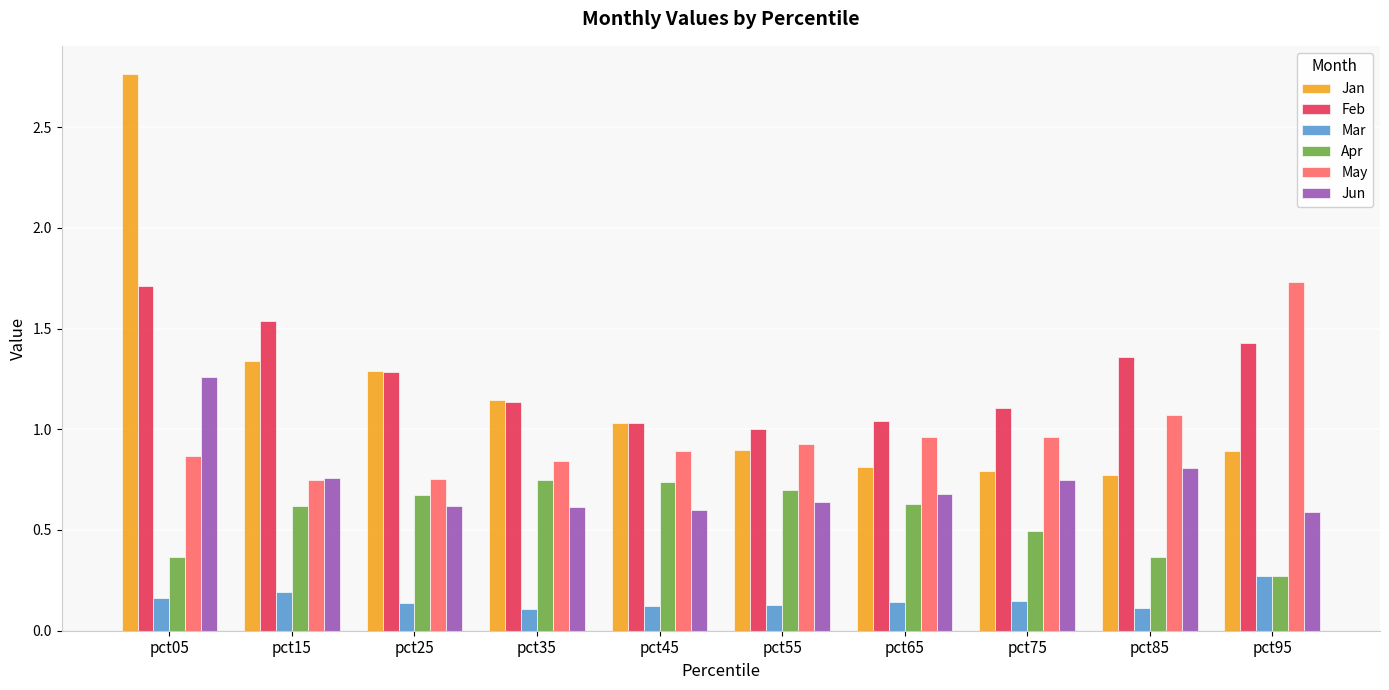

Between pct05 and pct95, which series saw the biggest shift?

Jan